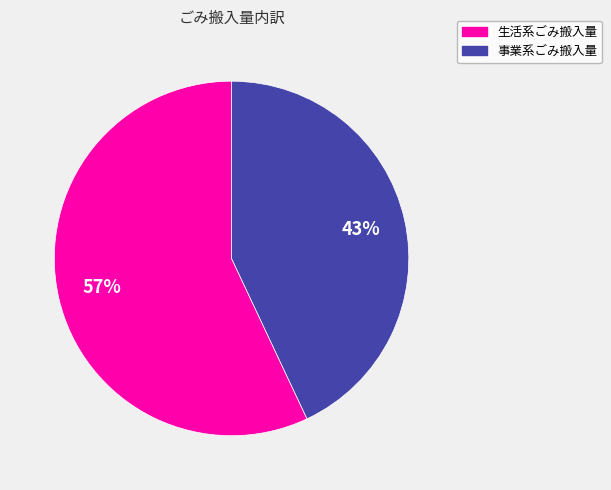

What is the majority slice?

生活系ごみ搬入量